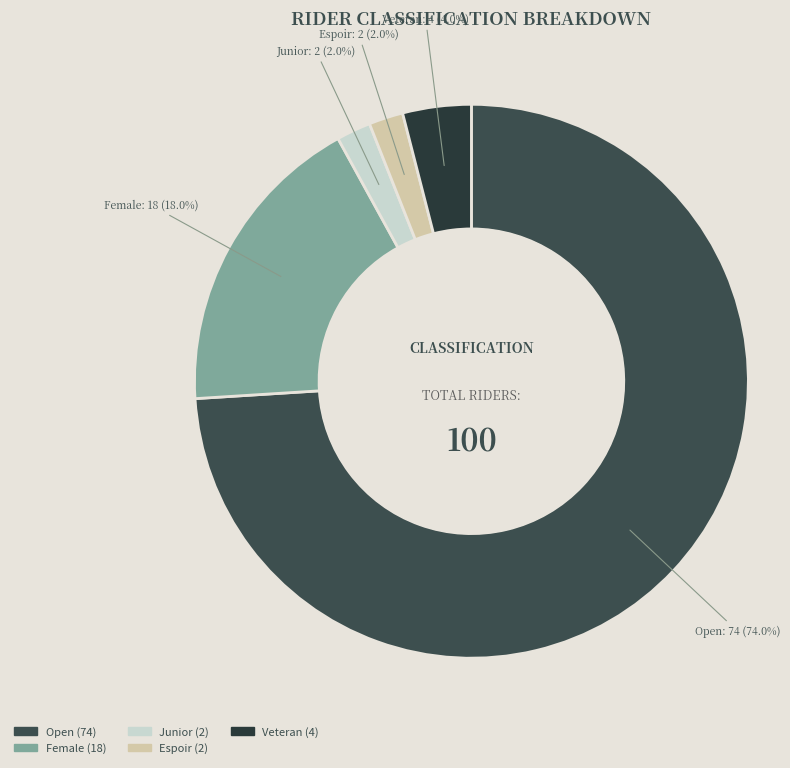

Does any single category account for the majority?

Yes